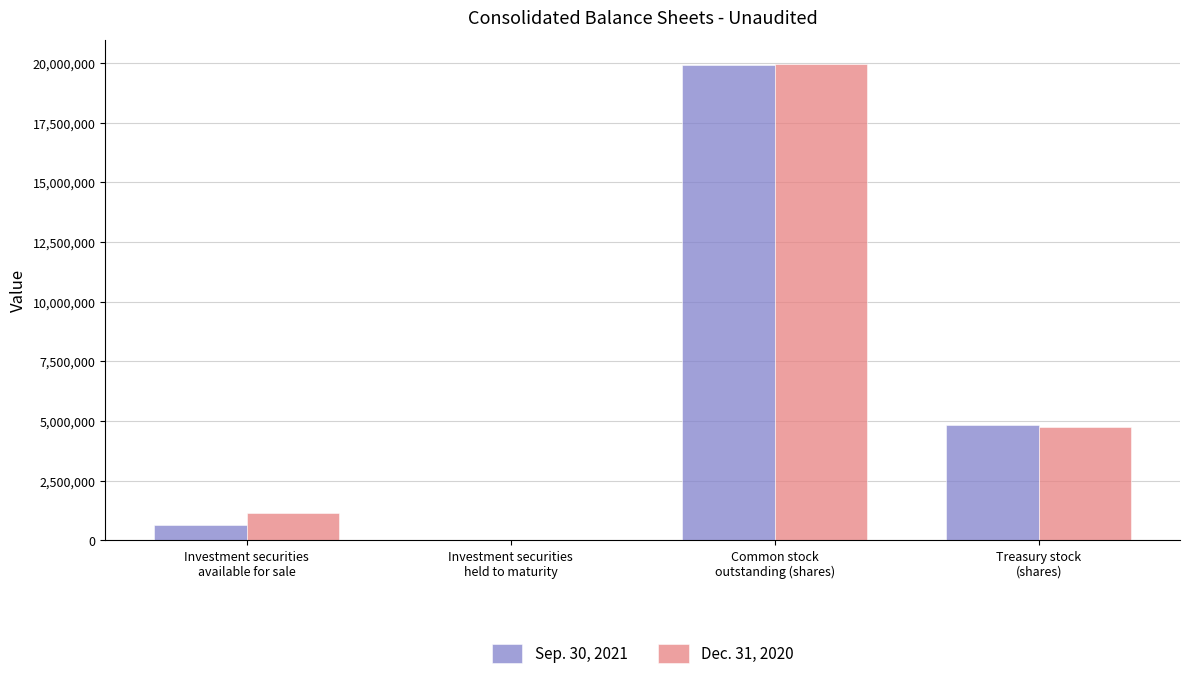

What is the greatest value displayed?

19960294